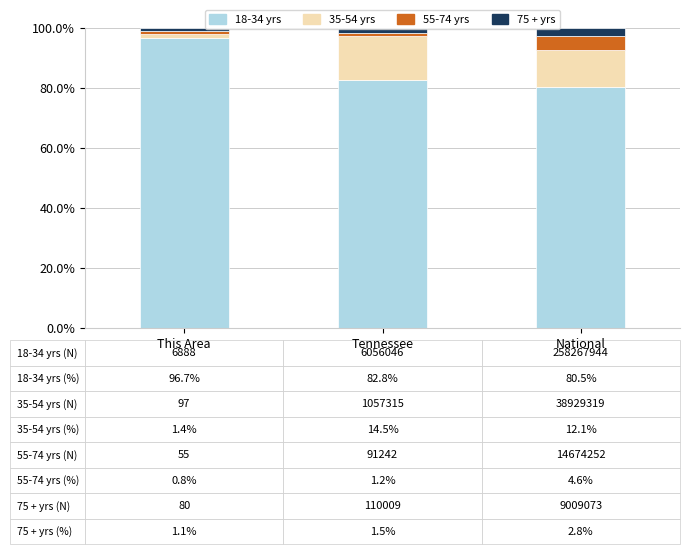

Which category has the highest value in the 18-34 yrs series?

This Area